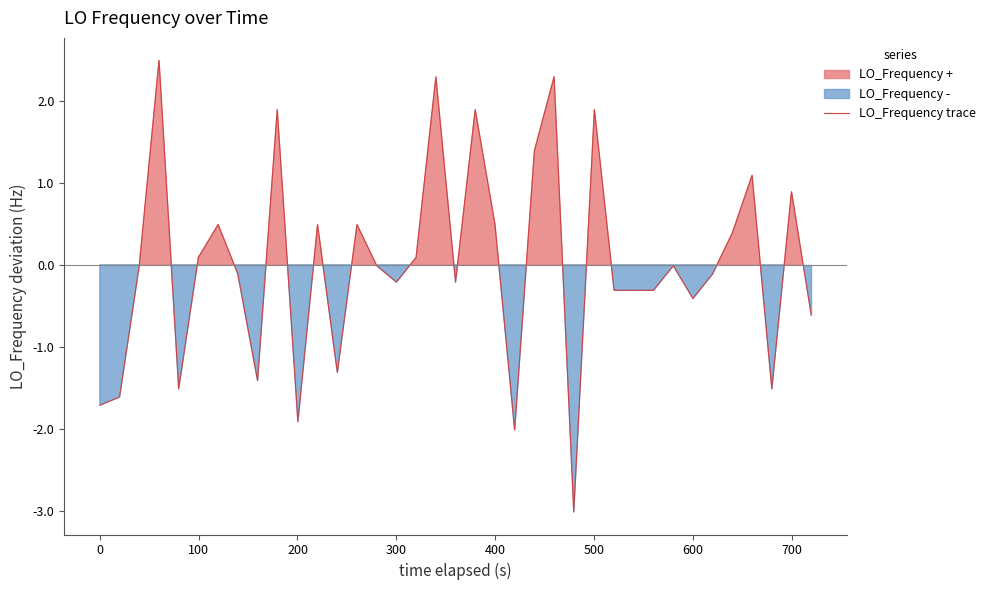

Reading left to right, transcribe all the data shown in this chart.

-1.7	-1.6	-0.0	2.5	-1.5	0.1	0.5	-0.1	-1.4	1.9	-1.9	0.5	-1.3	0.5	-0.0	-0.2	0.1	2.3	-0.2	1.9	0.5	-2.0	1.4	2.3	-3.0	1.9	-0.3	-0.3	-0.3	-0.0	-0.4	-0.1	0.4	1.1	-1.5	0.9	-0.6